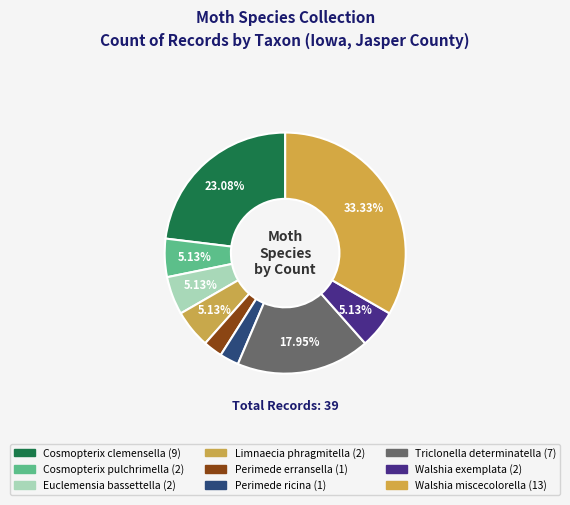

To the nearest percent, what is the difference between the Perimede ricina and Walshia exemplata slice percentages?

3%